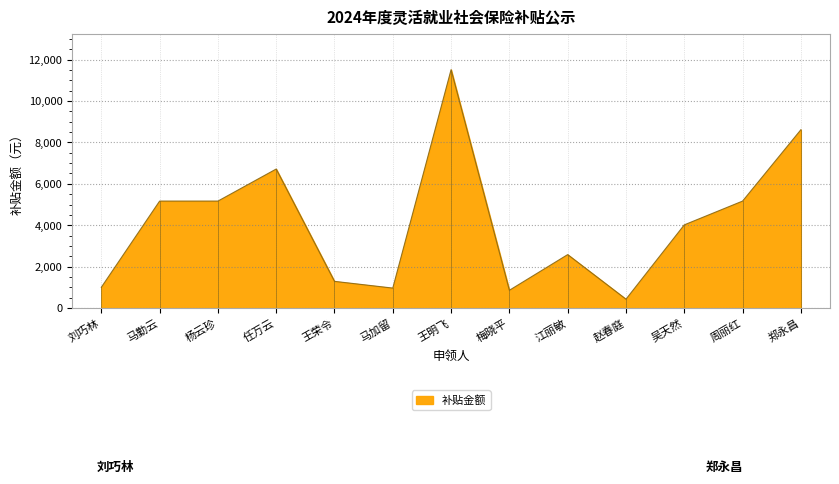

Which has a higher value, 杨云珍 or 梅晓平?

杨云珍